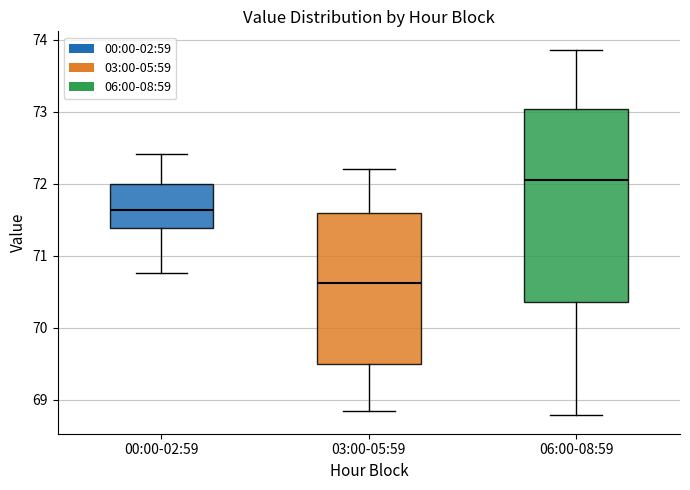

Which box is the tallest, from its lower edge to its upper edge?

06:00-08:59